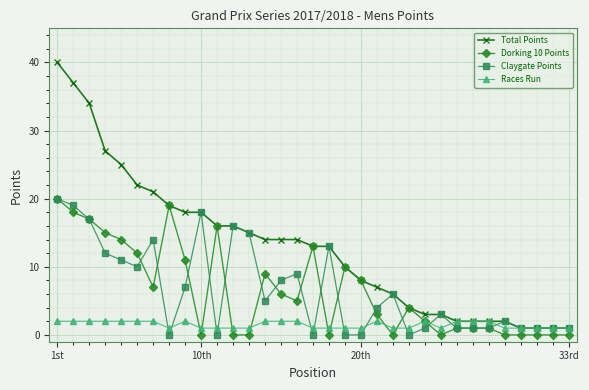

What is the sum of all Dorking 10 Points values?

212